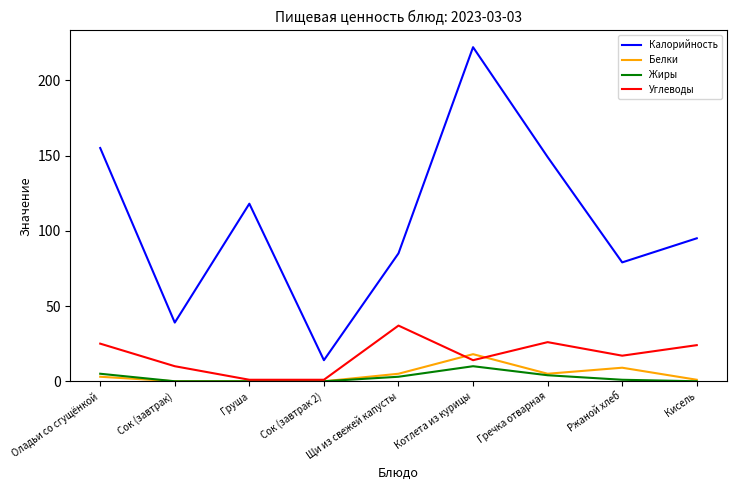

How many interior local peaks does the Углеводы series have?

2